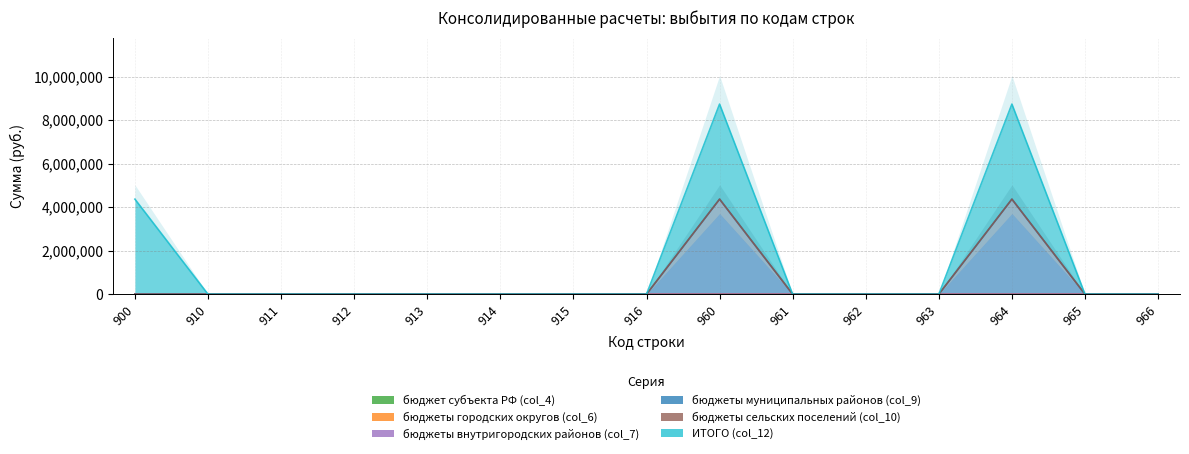

At which label does бюджет субъекта РФ (col_4) reach its minimum?

900